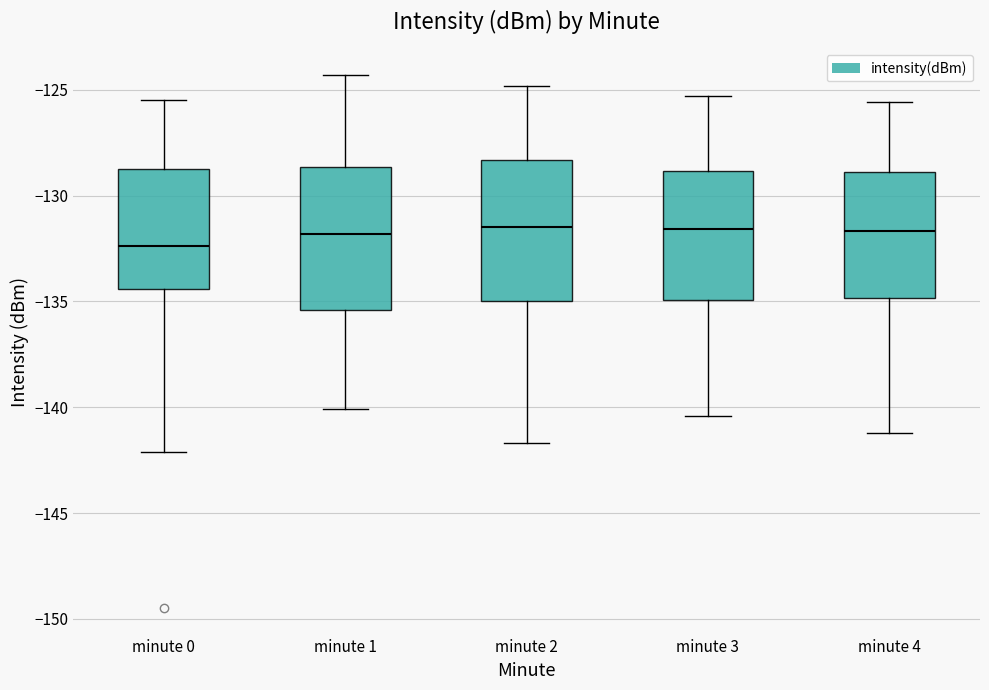

Reading left to right, read every box against the y-axis: the position of its median line, the range the box covers, and the ends of its whiskers. The values are not printed on the chart, so give them approximately, as read against the axis.

minute 0: median -132.5, box -134.5 to -128.5, whiskers -142.0 to -125.5
minute 1: median -132.0, box -135.5 to -128.5, whiskers -140.0 to -124.5
minute 2: median -131.5, box -135.0 to -128.5, whiskers -141.5 to -125.0
minute 3: median -131.5, box -135.0 to -129.0, whiskers -140.5 to -125.5
minute 4: median -131.5, box -135.0 to -129.0, whiskers -141.0 to -125.5